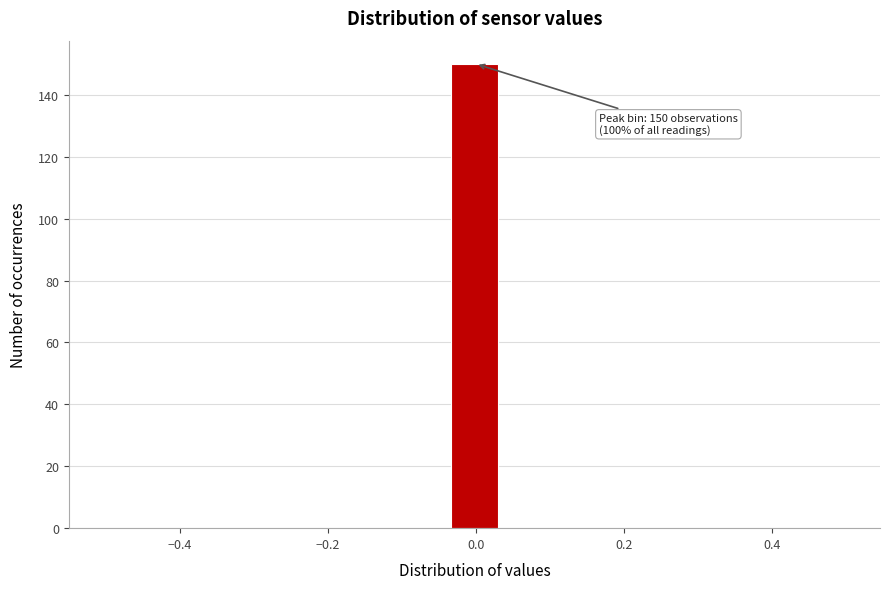

Around what value on the x-axis is the tallest bar? Give the approximate position of its centre, as read against the axis.

0.00